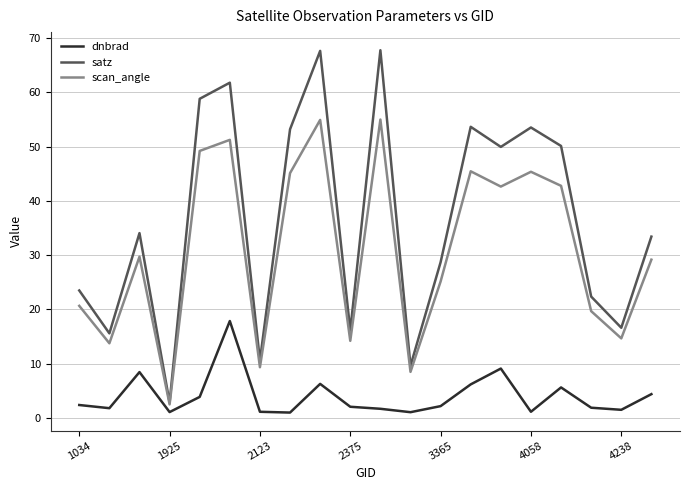

True or false: satz and dnbrad cross at least once.

False